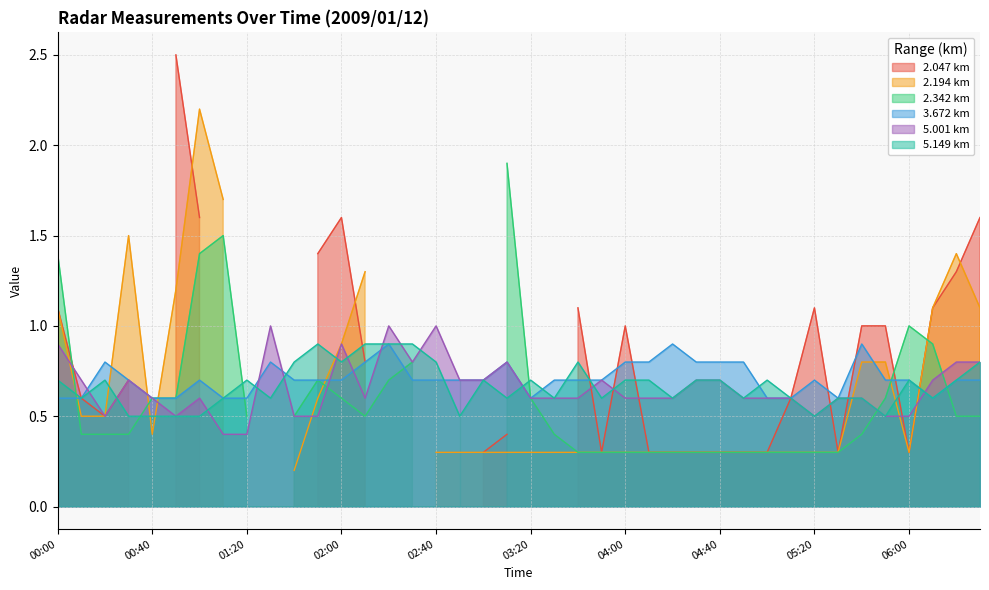

At how many categories does at least one series exceed 0?

40